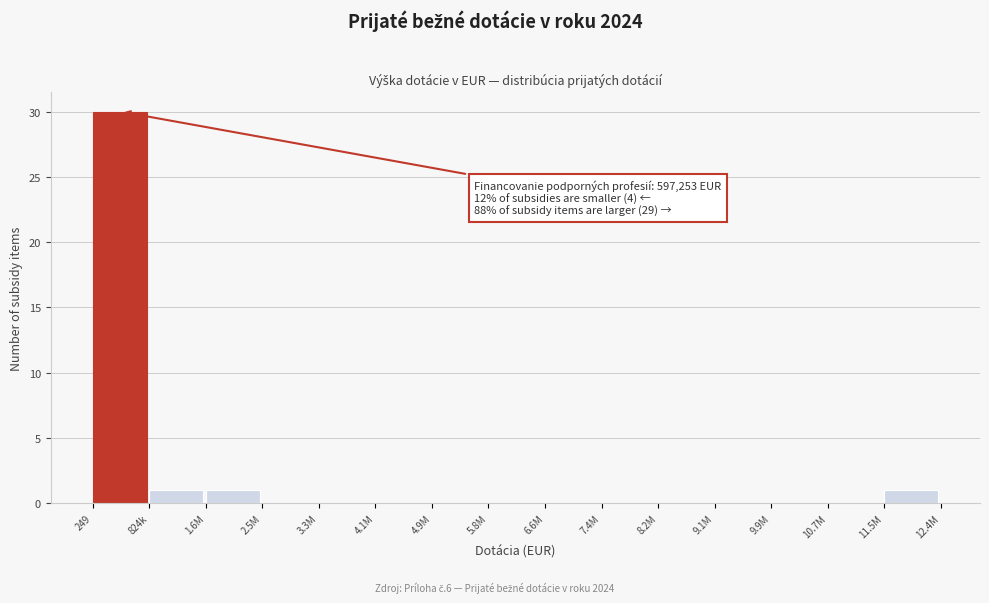

Reading left to right, what are all the values shown in this chart?

249=30	824k=1	1.6M=1	2.5M=0	3.3M=0	4.1M=0	4.9M=0	5.8M=0	6.6M=0	7.4M=0	8.2M=0	9.1M=0	9.9M=0	10.7M=0	11.5M=1